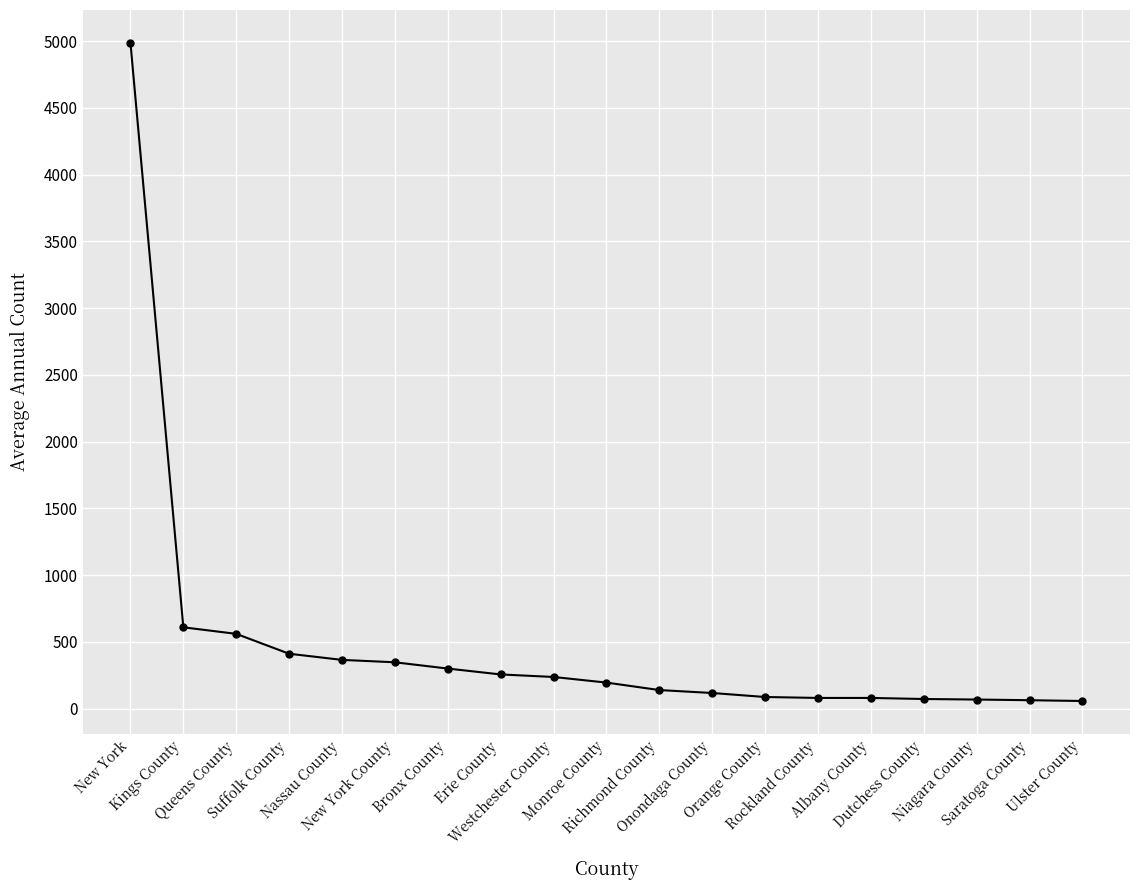

What is the minimum value shown in the chart?

58